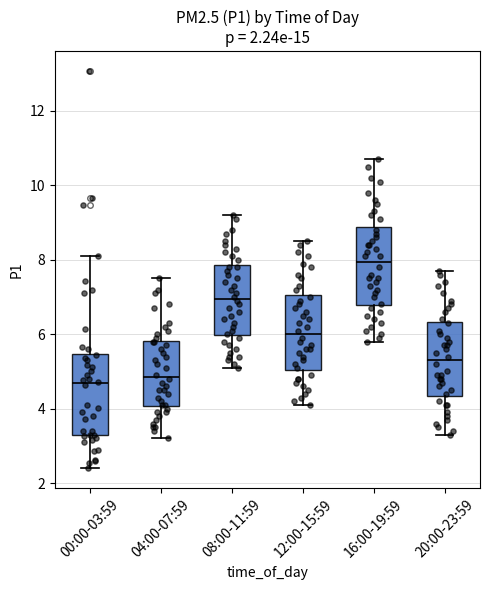

Which box's median line is the highest?

16:00-19:59